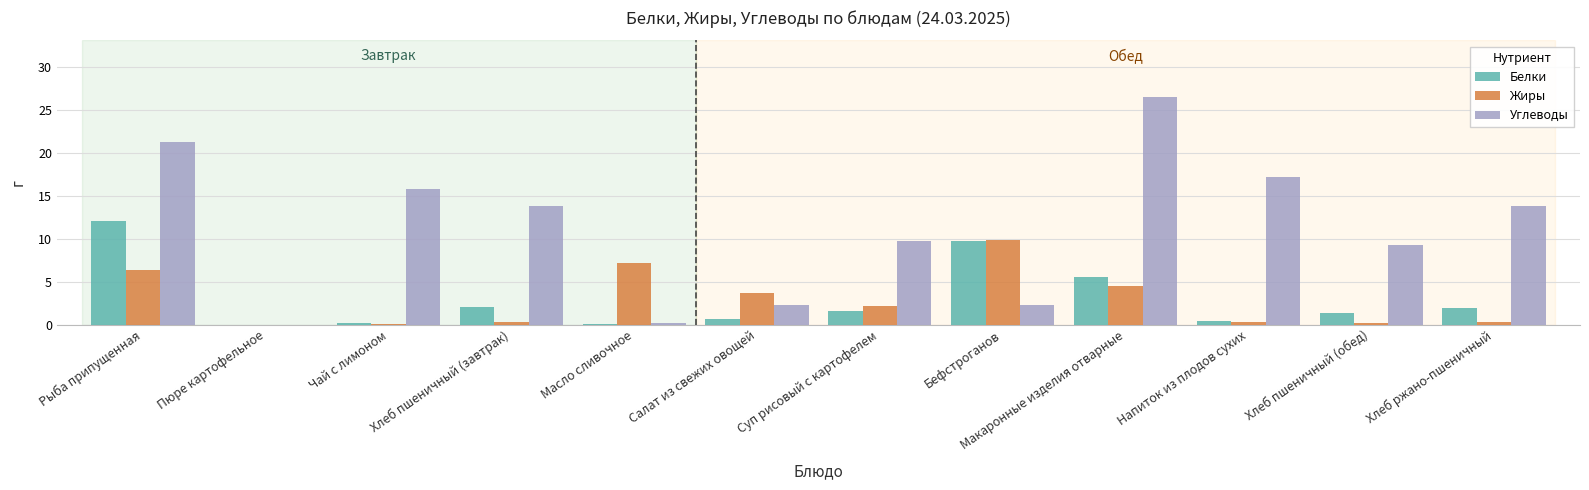

Does the chart contain stacked bars?

No